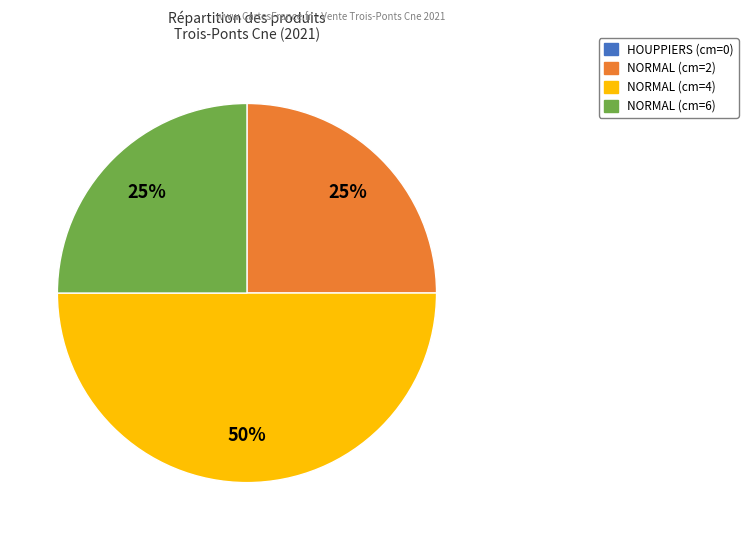

To the nearest percent, what is the difference between the largest and smallest slice percentages?

50%